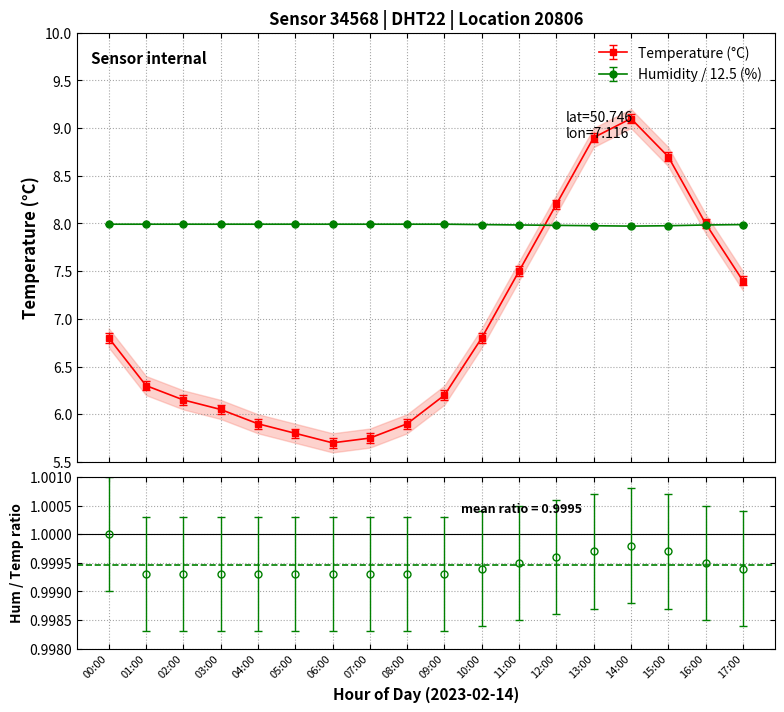

Reading left to right, transcribe all the data shown in this chart.

temperature: 6.8	6.3	6.2	6.0	5.9	5.8	5.7	5.8	5.9	6.2	6.8	7.5	8.2	8.9	9.1	8.7	8.0	7.4
humidity: 8.0	8.0	8.0	8.0	8.0	8.0	8.0	8.0	8.0	8.0	8.0	8.0	8.0	8.0	8.0	8.0	8.0	8.0